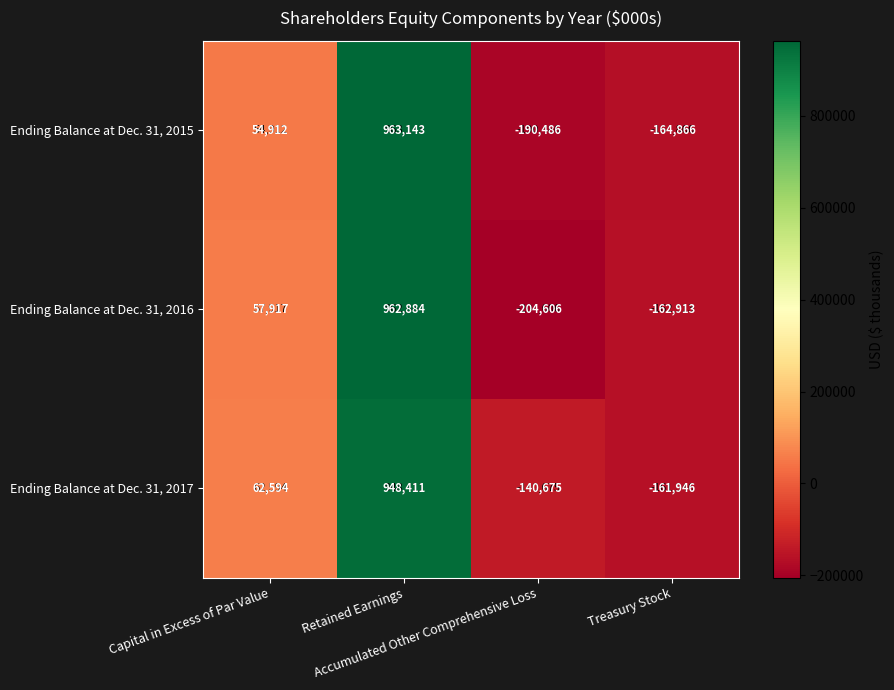

Which series has the largest total across all categories?

Ending Balance at Dec. 31, 2017